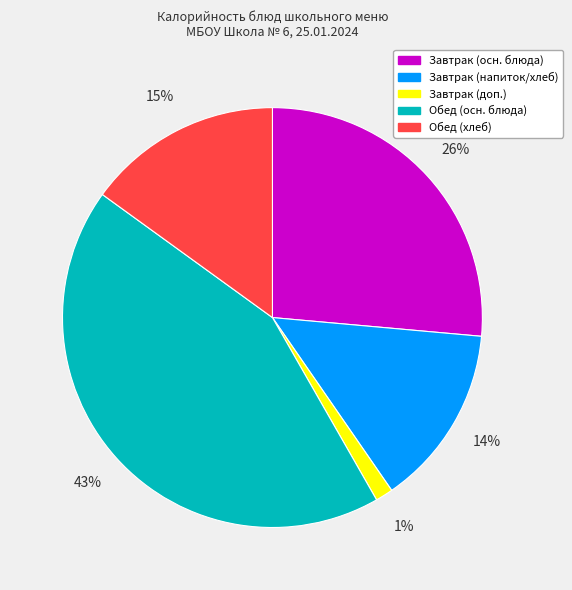

How many segments does this pie chart have?

5